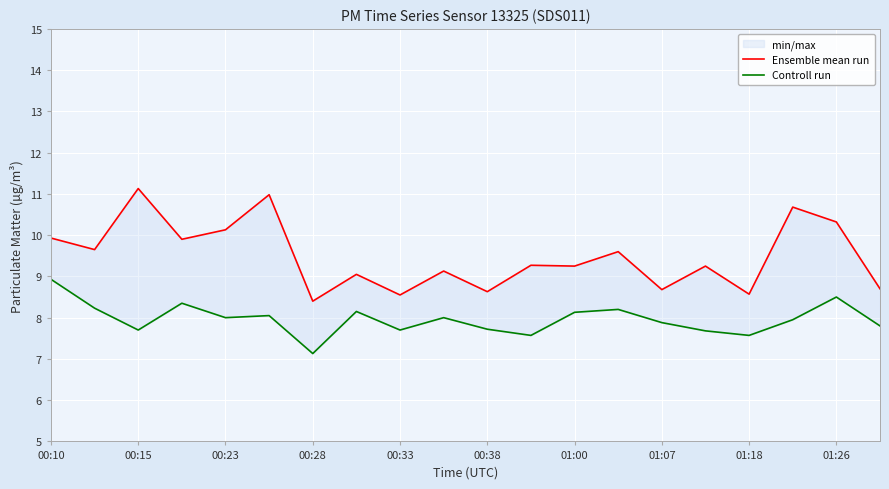

How many lines are shown in the chart?

2